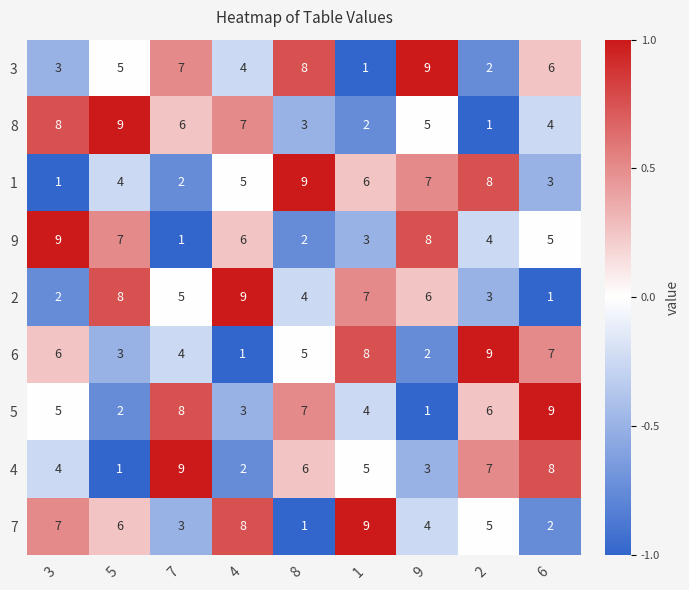

The value of 2 at 4 is 9. True or false?

True